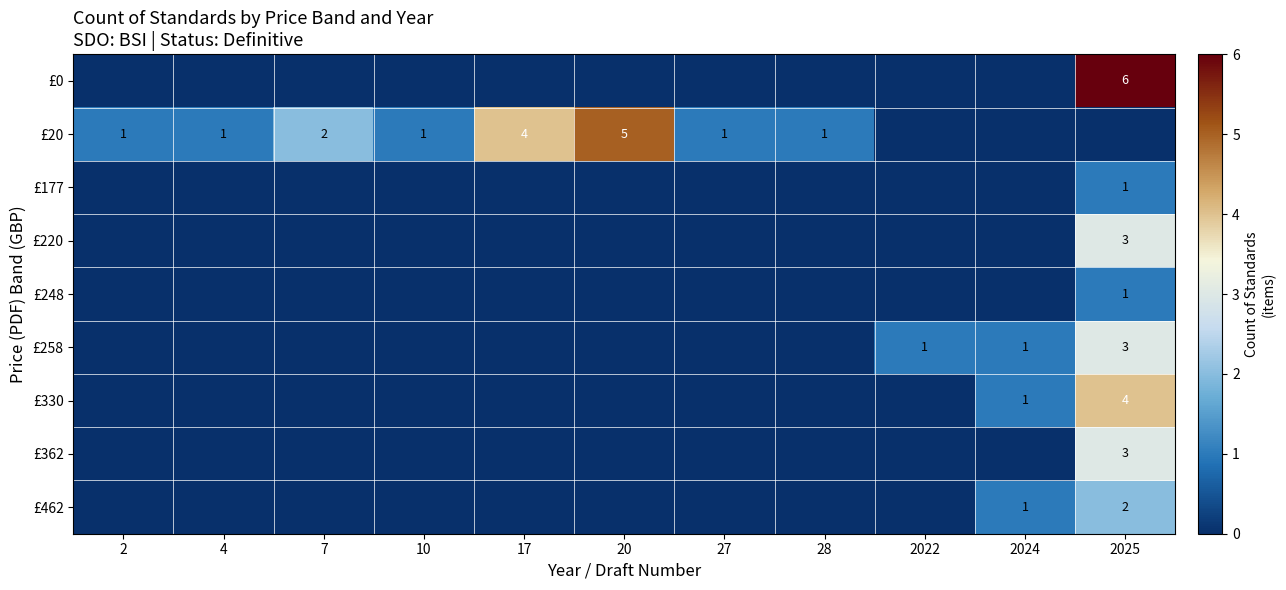

What is the sum of the £20 values at 7 and 20?

7